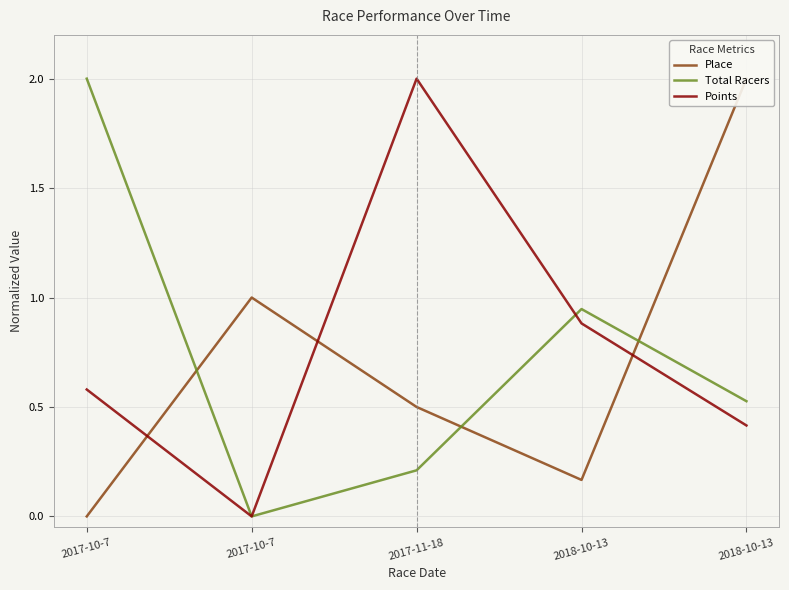

Which series ends up on top after the final intersection of Points and Total Racers?

Total Racers